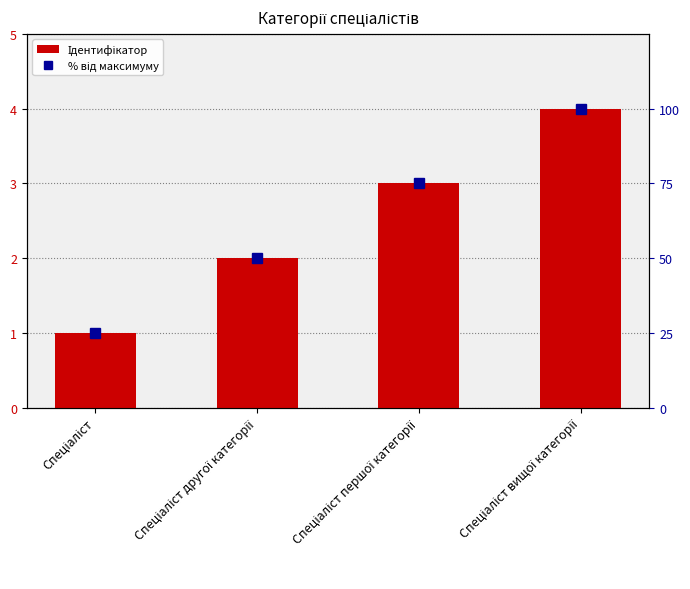

What is the label of the 3rd bar from the right?

Спеціаліст другої категорії